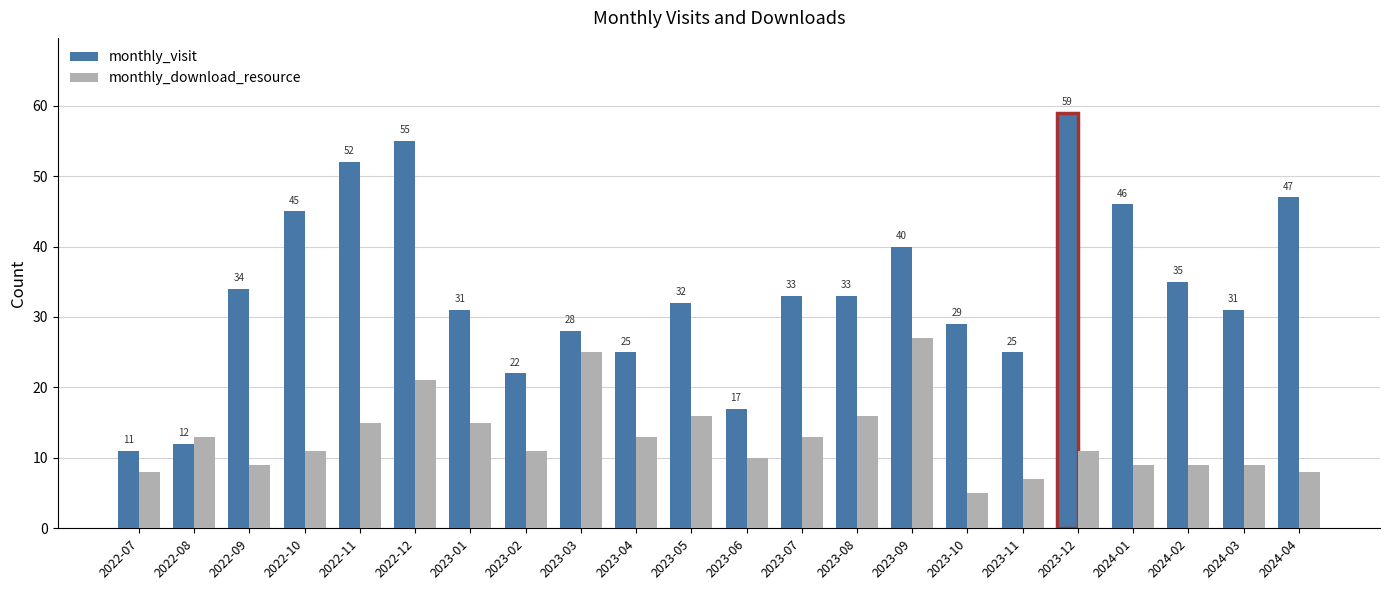

What is the label of the 20th bar from the right?

2022-09